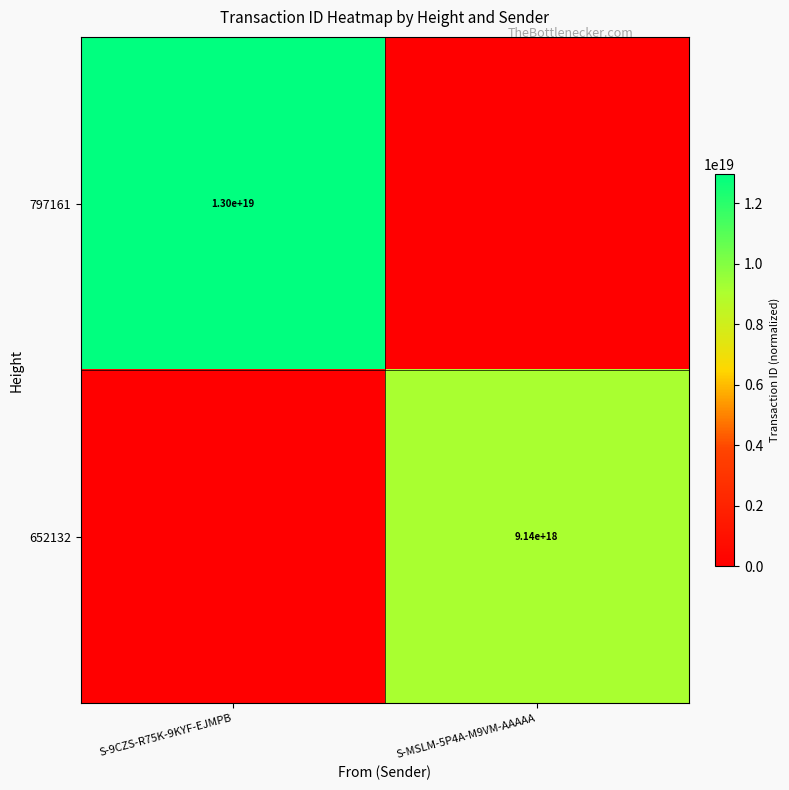

The 652132 series shows 14071260982919491584 at S-MSLM-5P4A-M9VM-AAAAA. True or false?

False